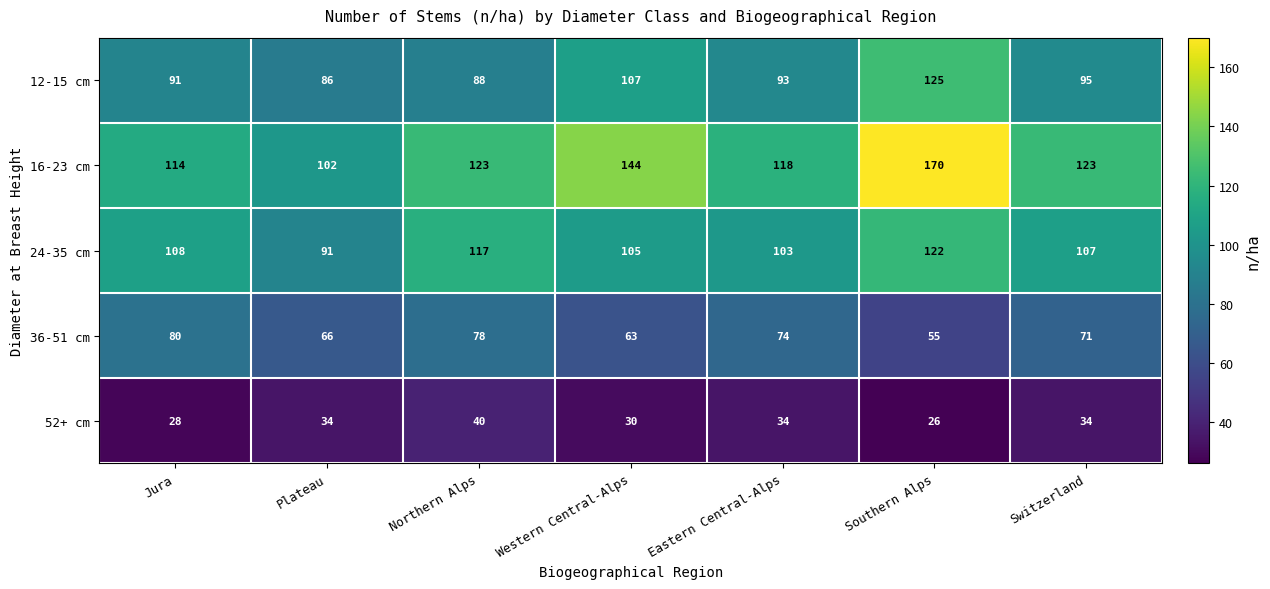

Which series has the widest spread of values?

16-23 cm